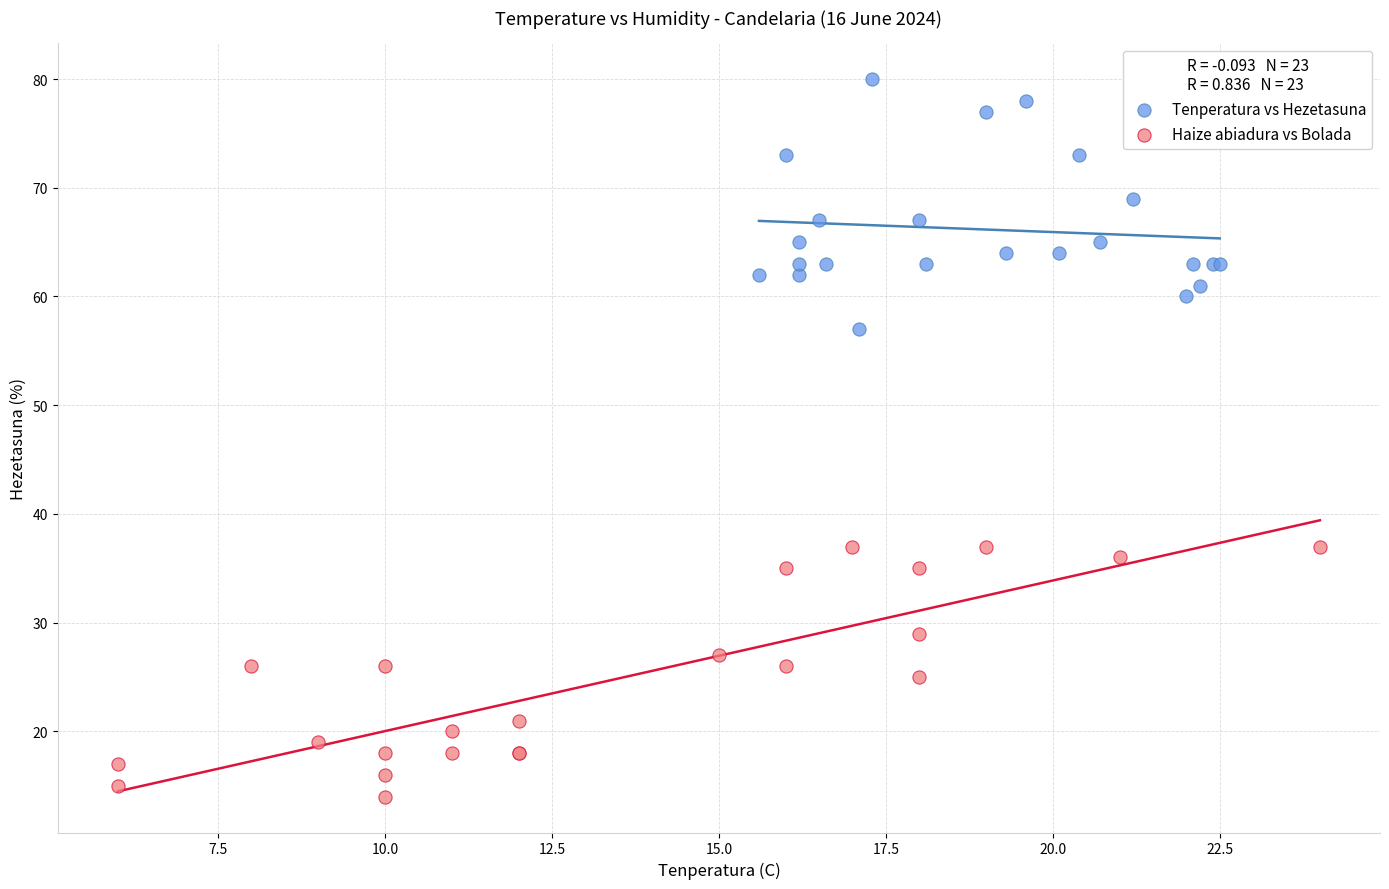

What are all the series names shown in the legend?

Tenperatura vs Hezetasuna, Haize abiadura vs Bolada